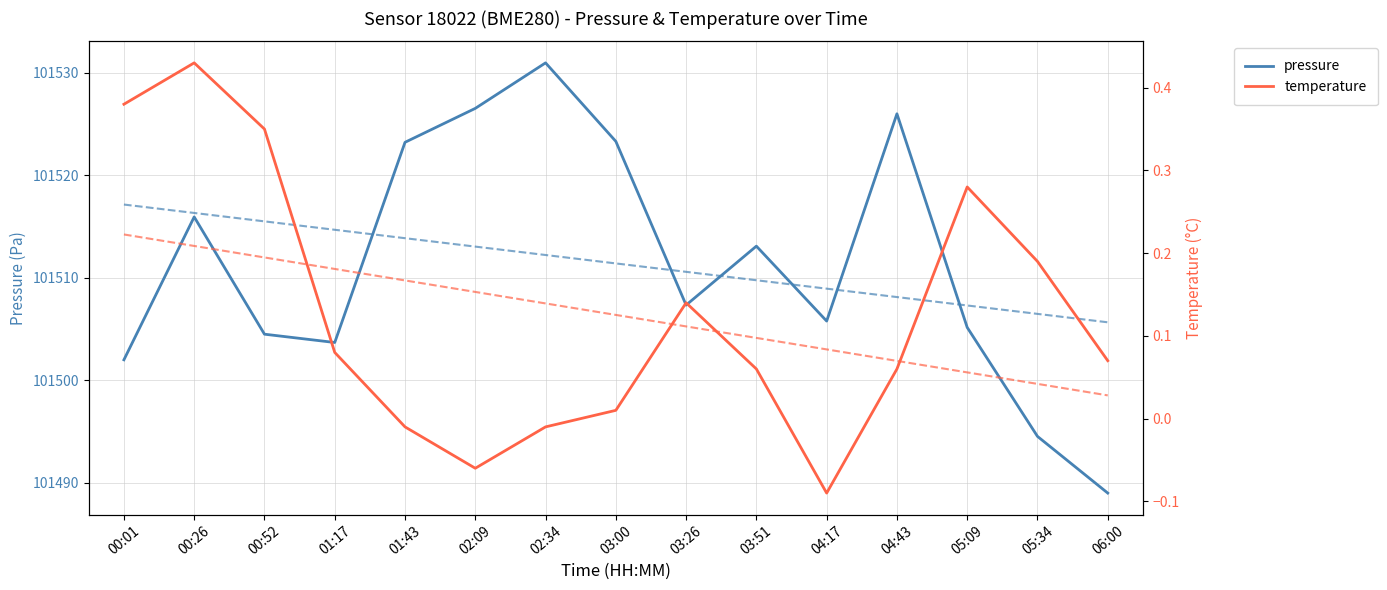

What is the difference between the maximum and minimum values in the temperature series?

0.5